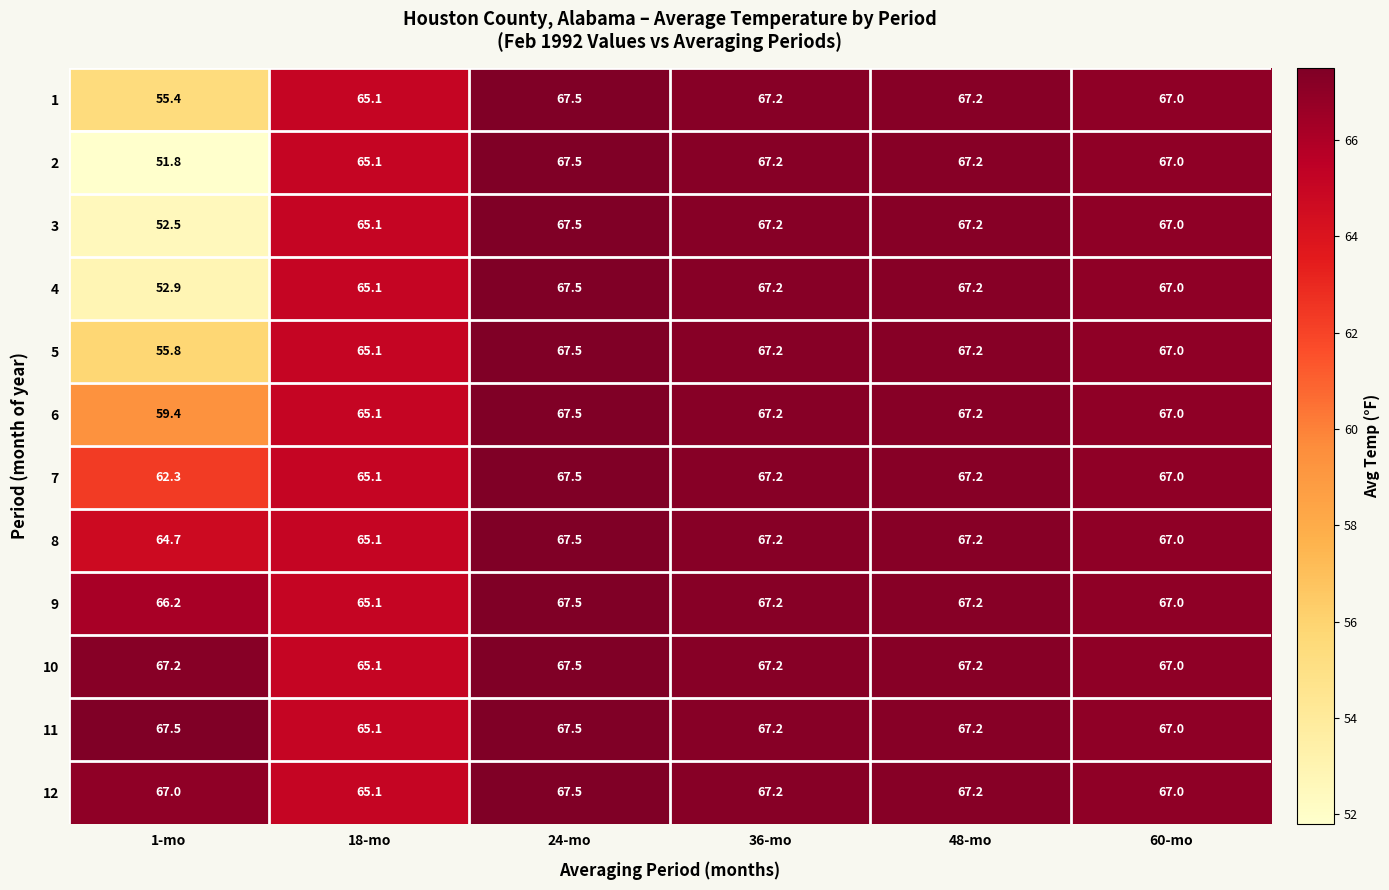

What is the difference between the highest and lowest values at 1-mo?

15.7